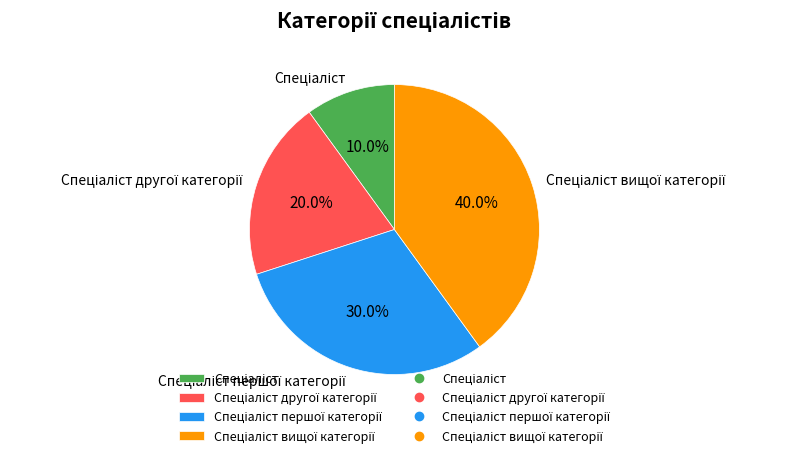

Is there any slice that represents more than half of the pie?

No